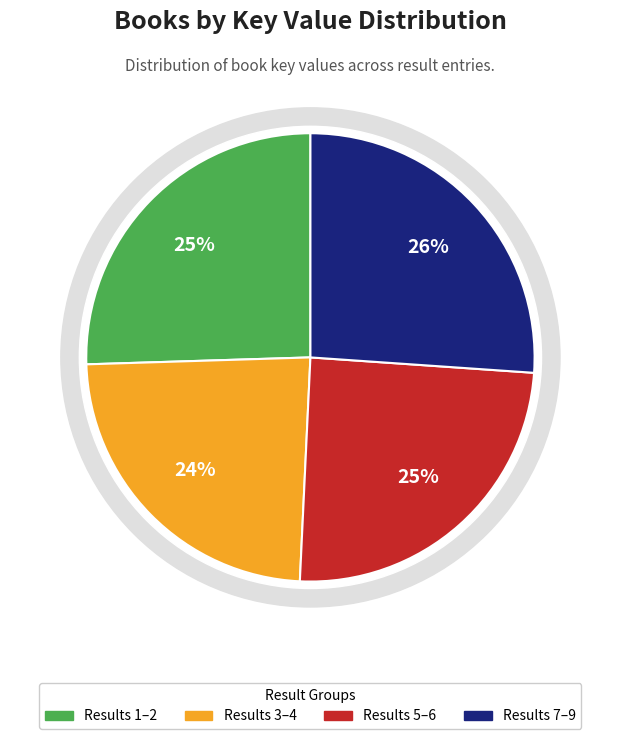

Does 2 account for over 50% of the chart?

No